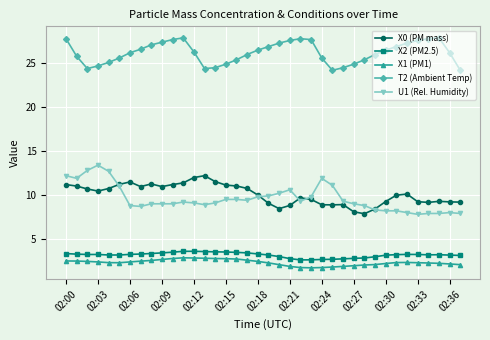

True or false: X2 (PM2.5) and X0 (PM mass) cross at least once.

False